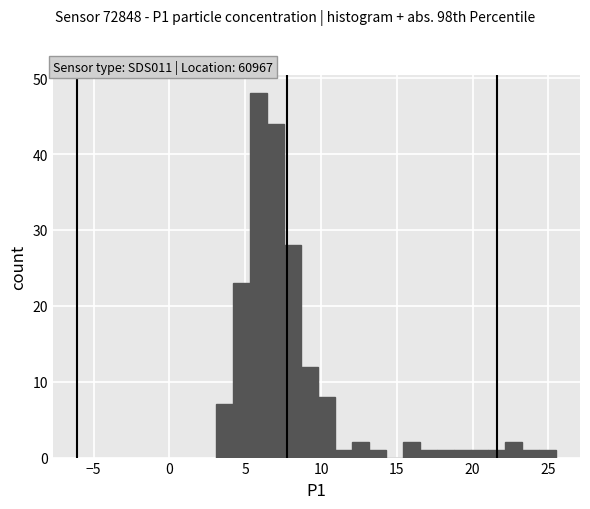

Around what value on the x-axis is the tallest bar? Give the approximate position of its centre, as read against the axis.

6.0